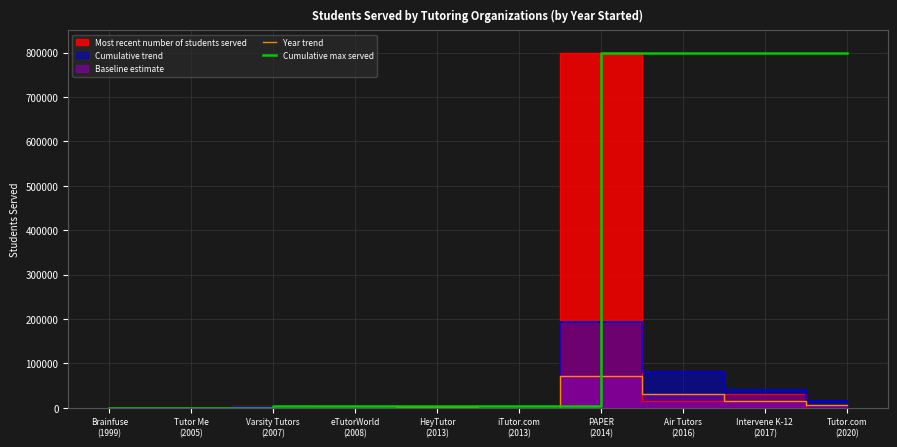

Where does the Cumulative max served series first go above 5000?

PAPER
(2014)